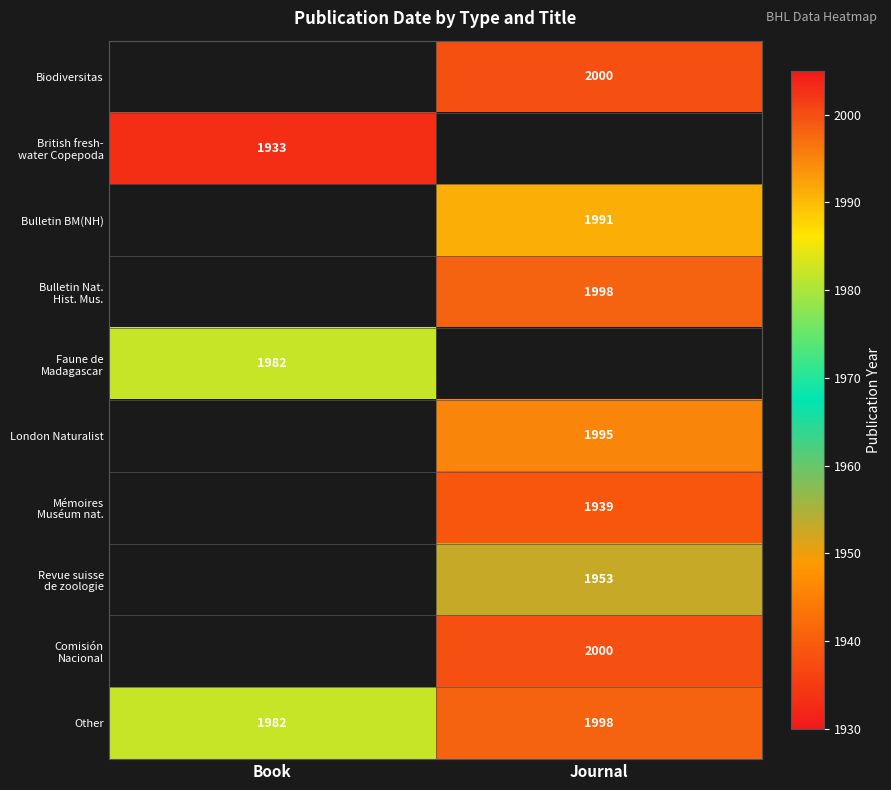

True or false: Biodiversitas has a value of 703 at Journal.

False